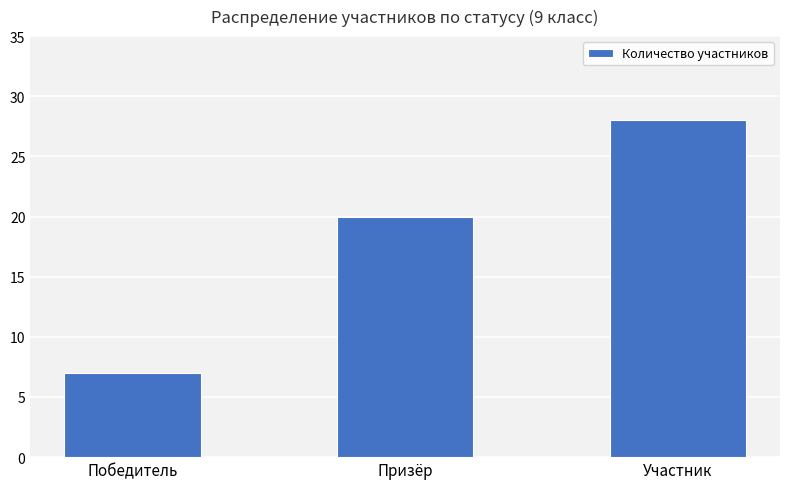

List the labels in order of value, largest first.

Участник, Призёр, Победитель